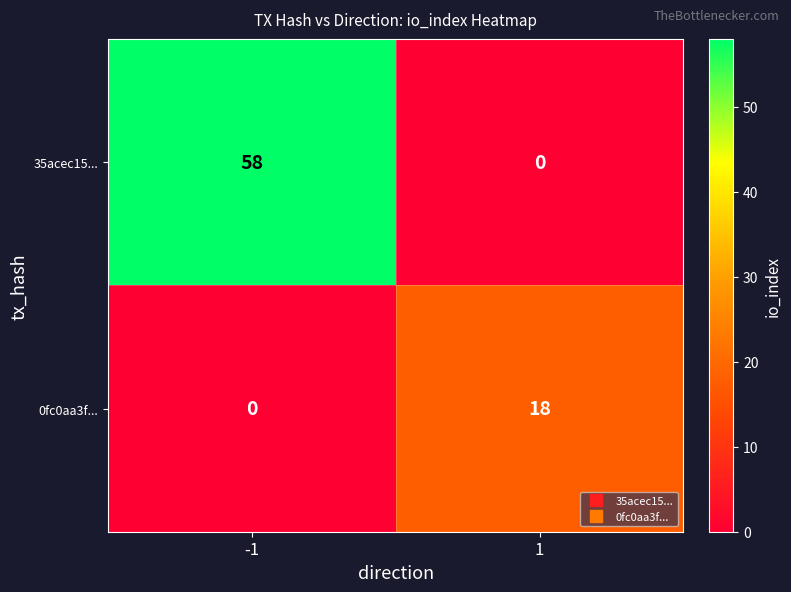

Which series has the largest range (max minus min)?

35acec15...